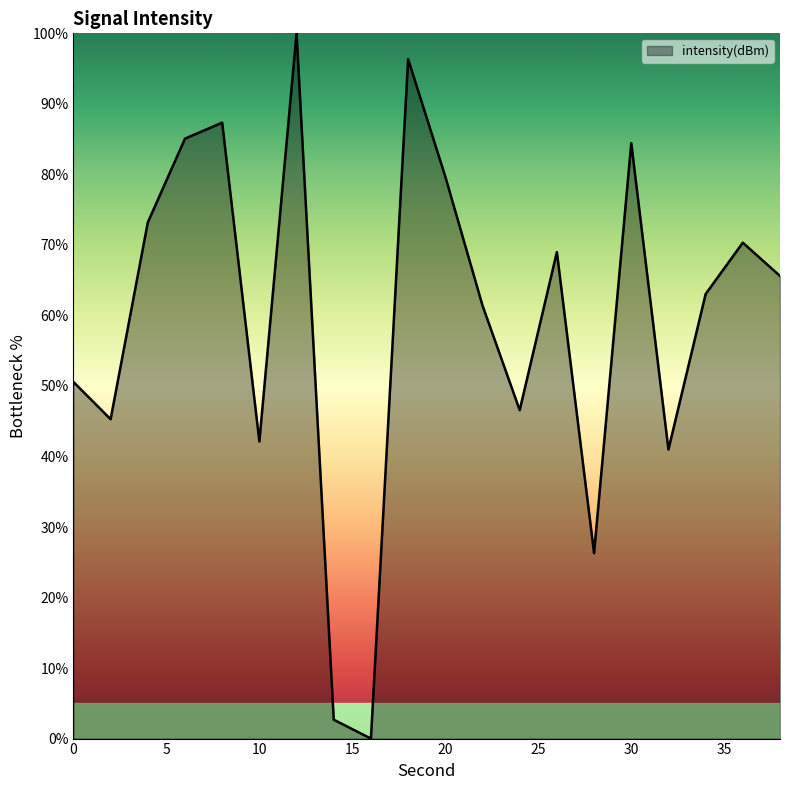

Does the chart have visible grid lines?

No